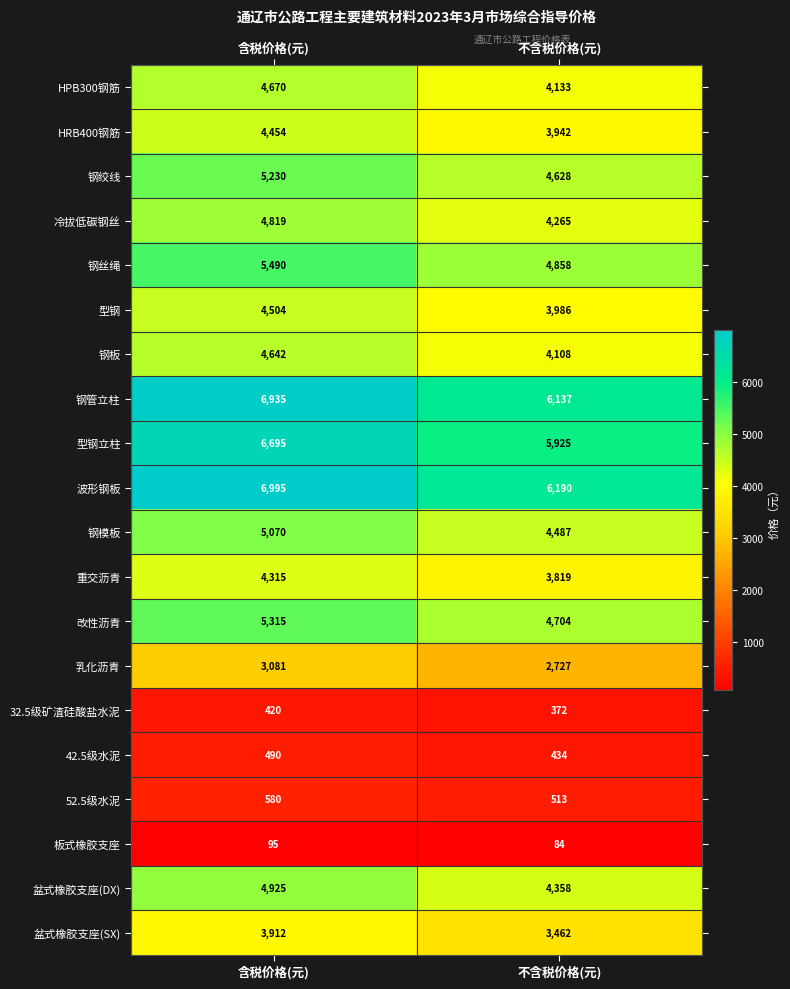

Between 含税价格(元) and 不含税价格(元), which series saw the biggest shift?

波形钢板